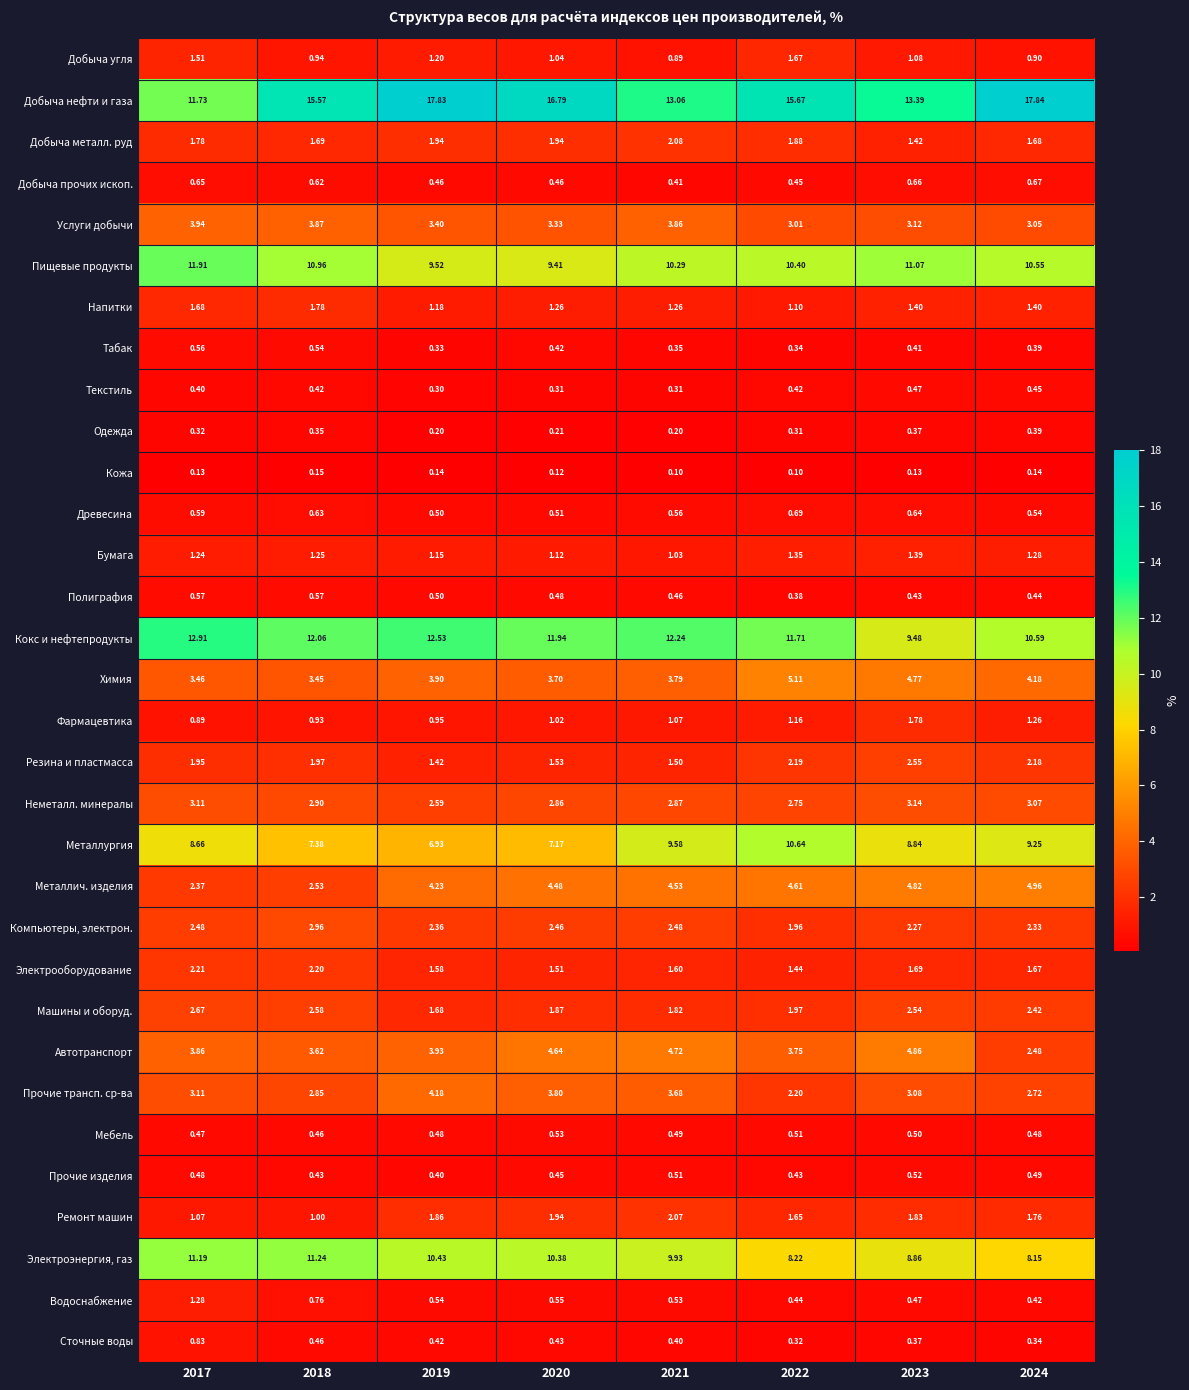

Which series has the largest total across all categories?

Добыча нефти и газа